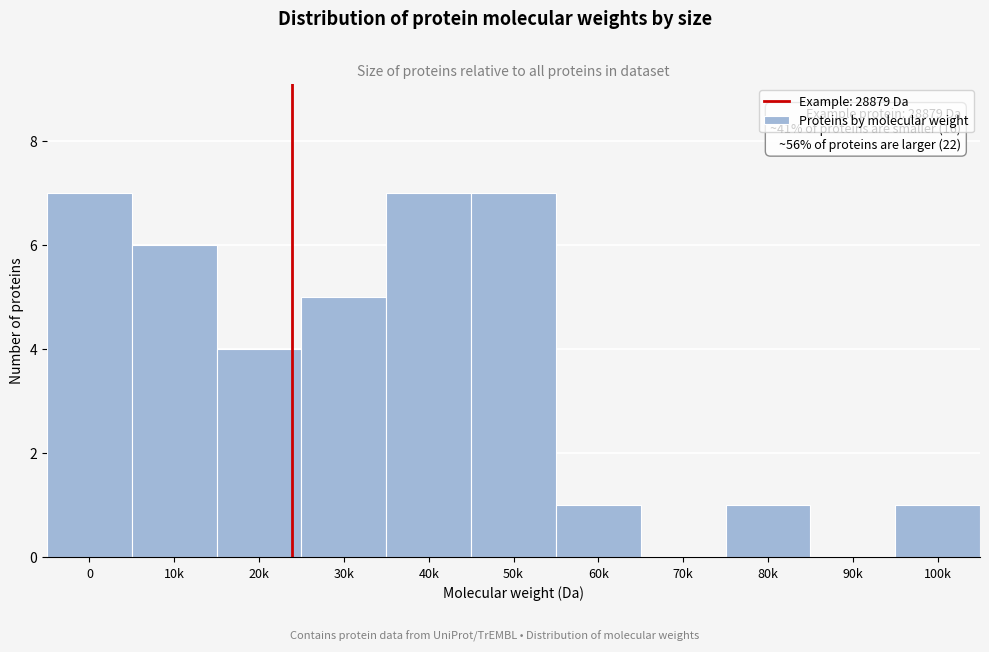

Reading left to right, extract all data points from this chart.

0=7	10k=6	20k=4	30k=5	40k=7	50k=7	60k=1	70k=0	80k=1	90k=0	100k=1